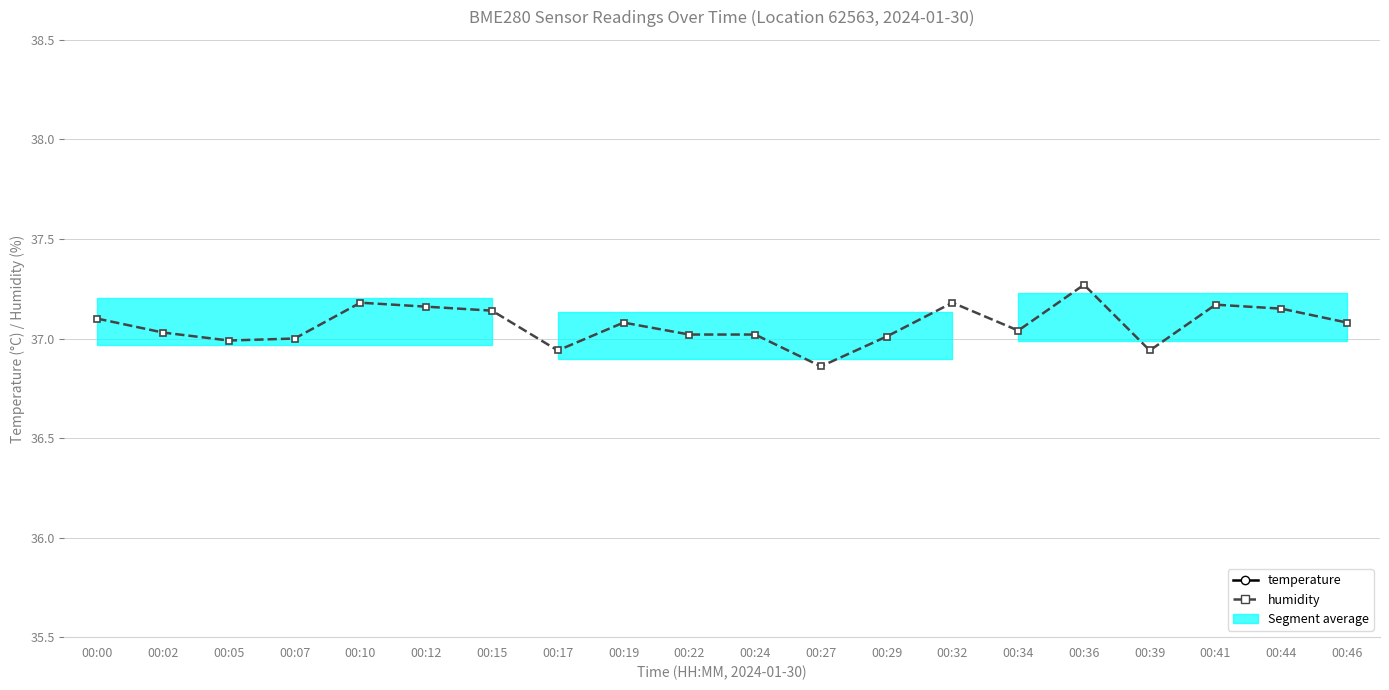

How many lines are shown in the chart?

2